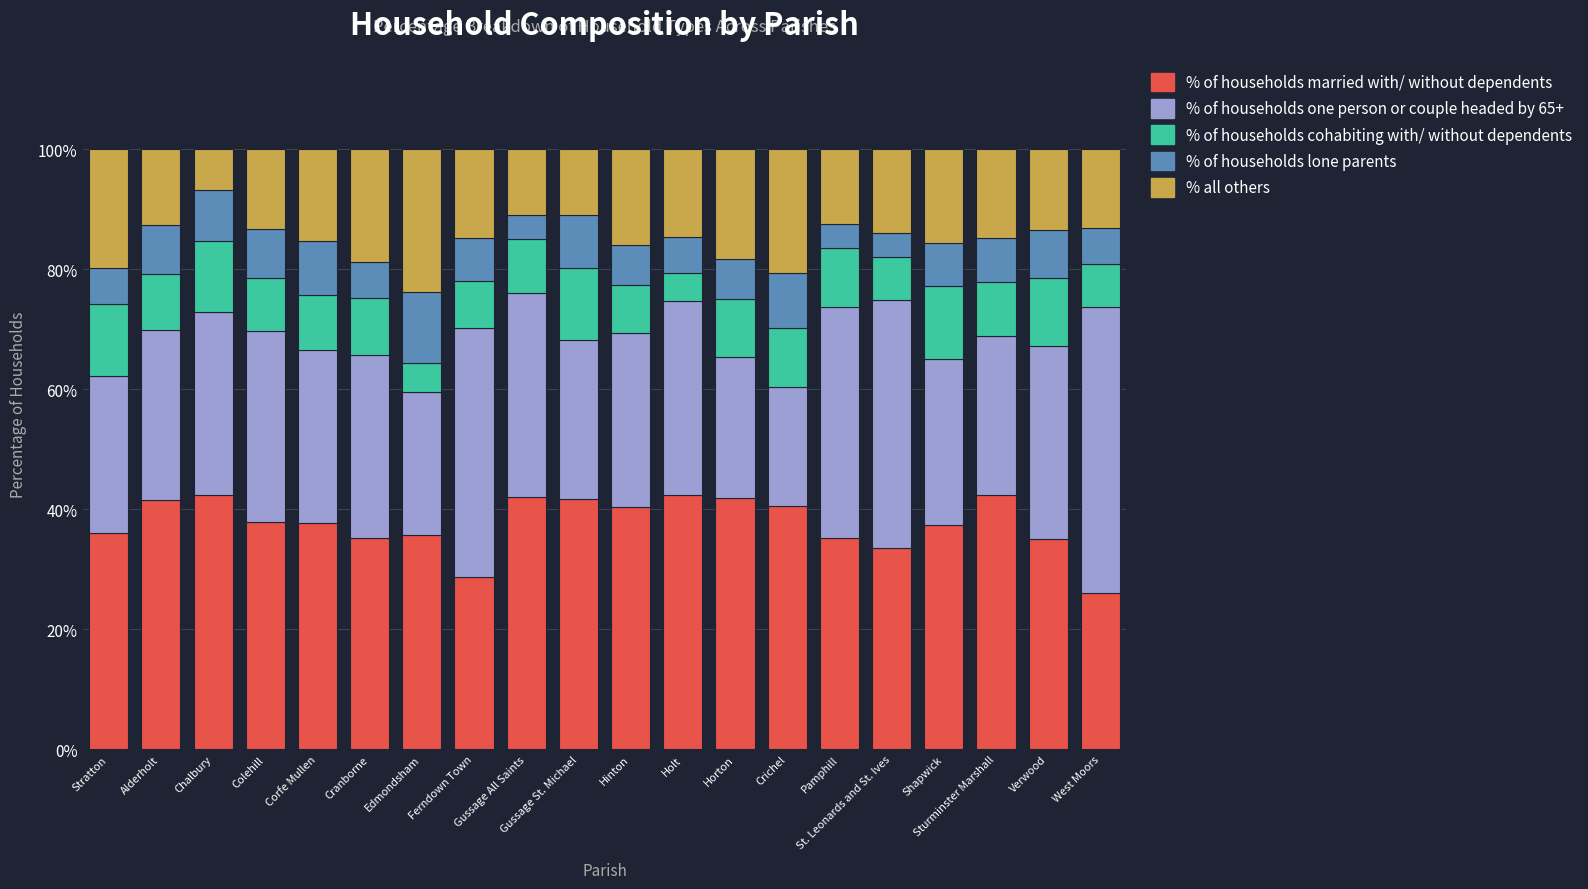

What is the difference between the maximum and minimum values in the % of households married with/ without dependents series?

16.3